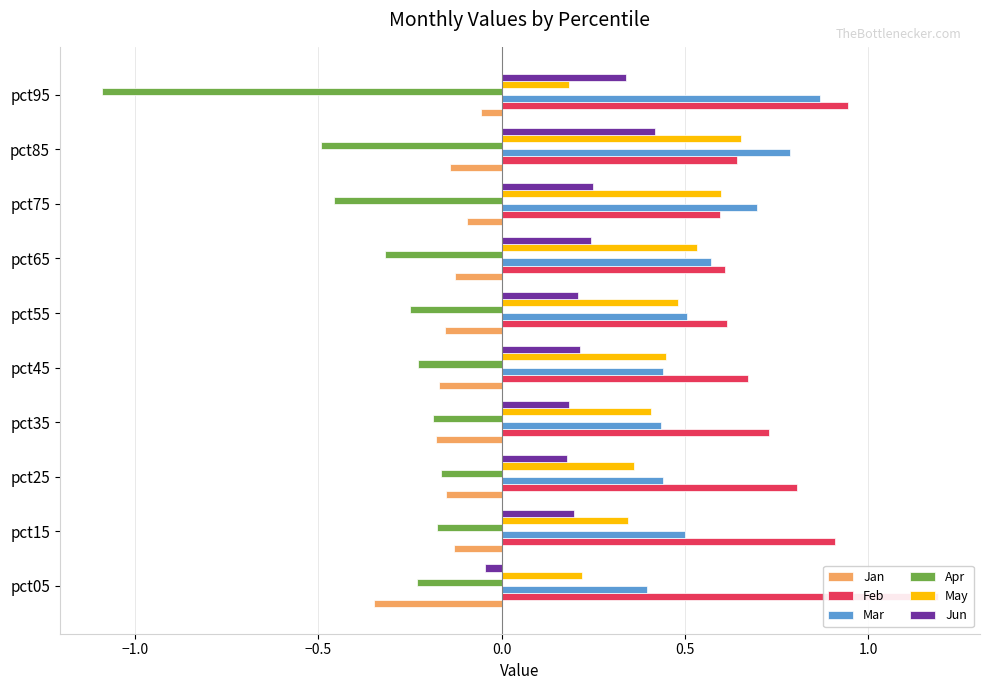

Reading right to left, extract all data points from this chart.

Jan: -0.1	-0.1	-0.1	-0.1	-0.2	-0.2	-0.2	-0.2	-0.1	-0.3
Feb: 0.9	0.6	0.6	0.6	0.6	0.7	0.7	0.8	0.9	1.2
Mar: 0.9	0.8	0.7	0.6	0.5	0.4	0.4	0.4	0.5	0.4
Apr: -1.1	-0.5	-0.5	-0.3	-0.2	-0.2	-0.2	-0.2	-0.2	-0.2
May: 0.2	0.7	0.6	0.5	0.5	0.4	0.4	0.4	0.3	0.2
Jun: 0.3	0.4	0.2	0.2	0.2	0.2	0.2	0.2	0.2	-0.0